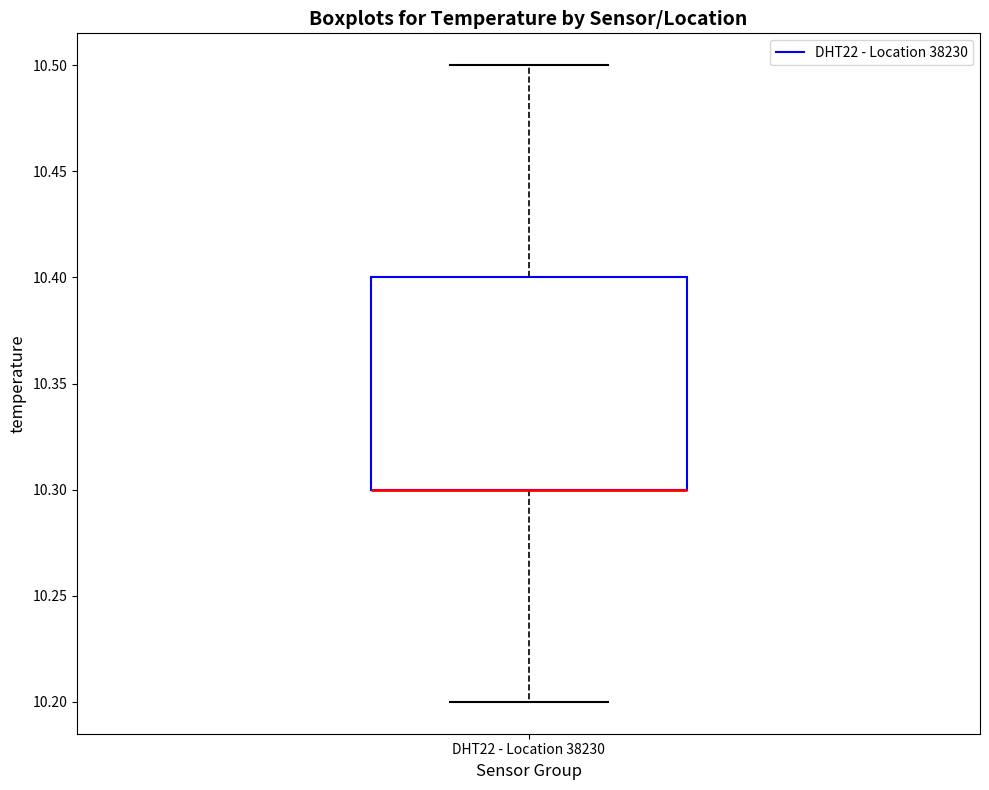

Where does the upper whisker of the box for DHT22 - Location 38230 end on the y-axis? The values are not printed on the chart, so give them approximately, as read against the axis.

10.5